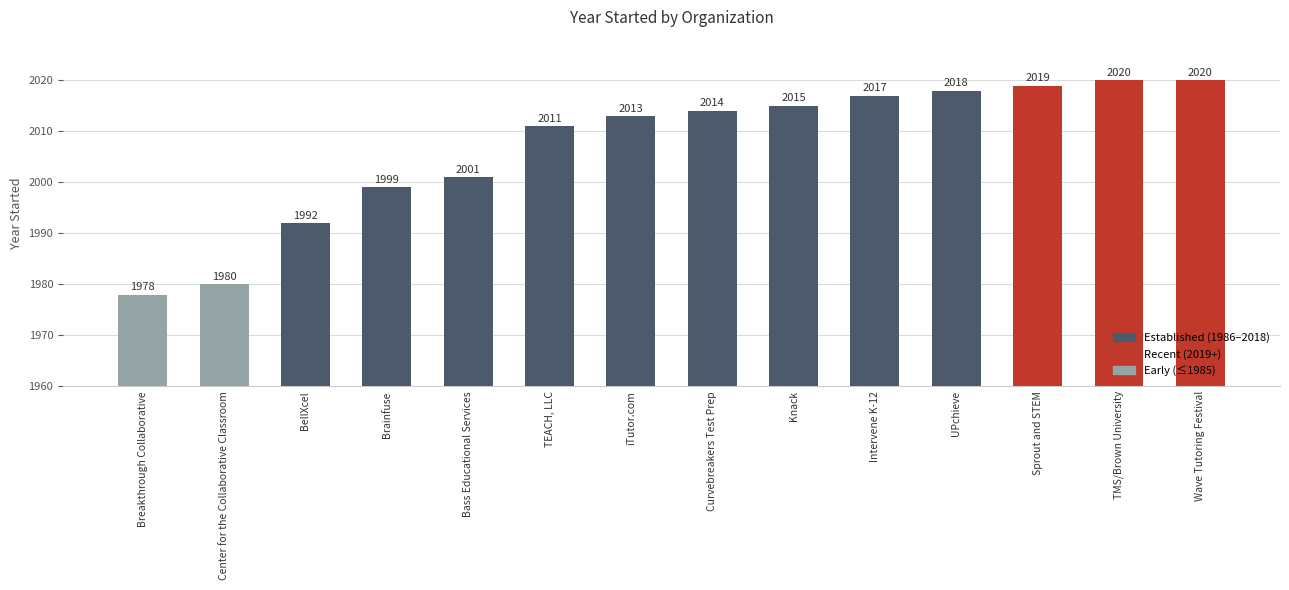

What is the difference between the values at TEACH, LLC and Brainfuse?

12